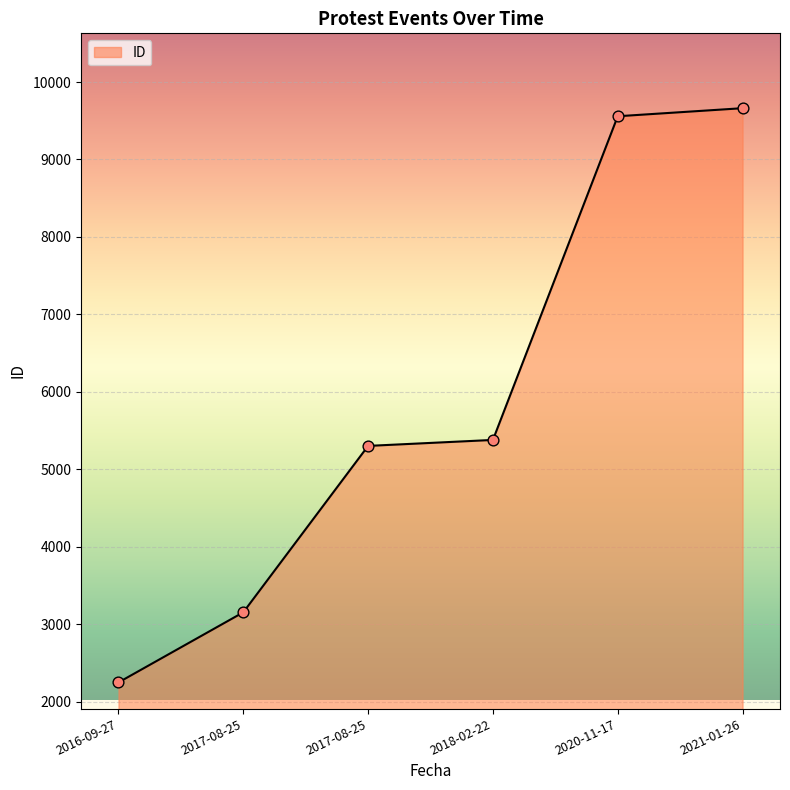

Which has a higher value, 2016-09-27 or 2020-11-17?

2020-11-17